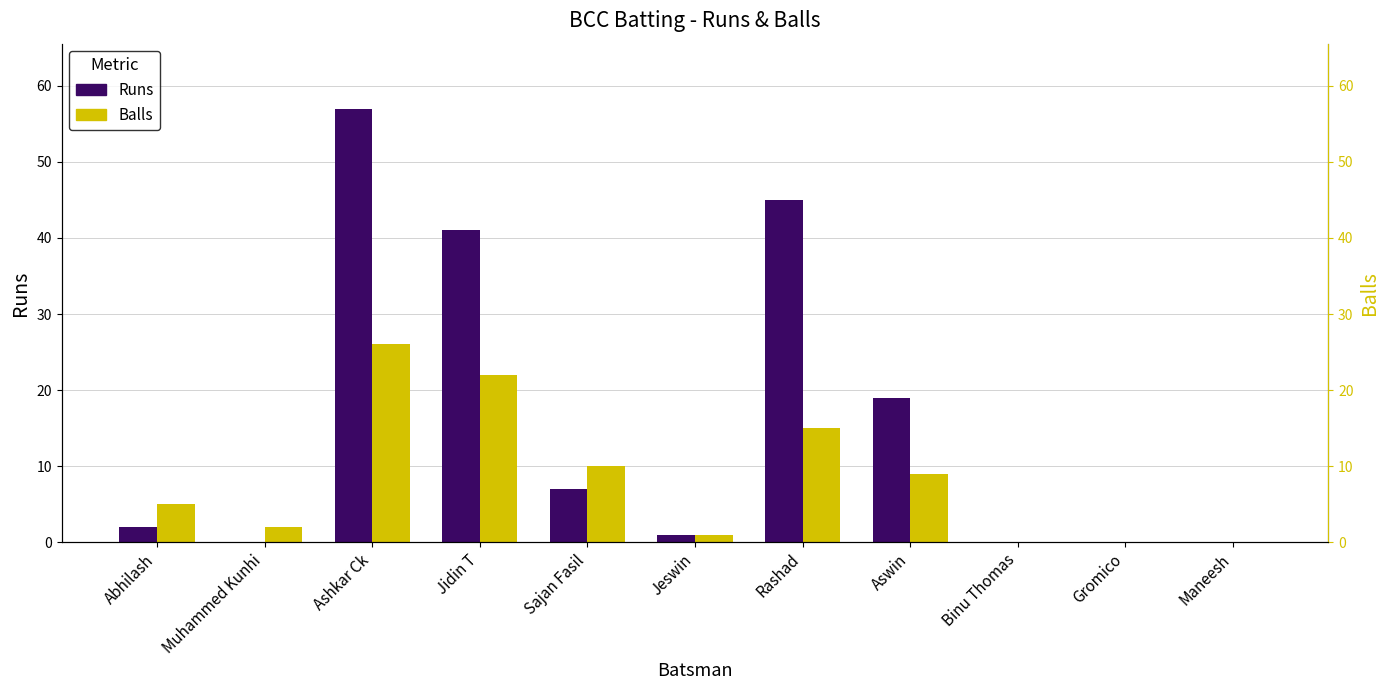

Reading left to right, transcribe all the data shown in this chart.

Runs: Abhilash=2	Muhammed Kunhi=0	Ashkar Ck=57	Jidin T=41	Sajan Fasil=7	Jeswin=1	Rashad=45	Aswin=19	Binu Thomas=0	Gromico=0	Maneesh=0
Balls: Abhilash=5	Muhammed Kunhi=2	Ashkar Ck=26	Jidin T=22	Sajan Fasil=10	Jeswin=1	Rashad=15	Aswin=9	Binu Thomas=0	Gromico=0	Maneesh=0